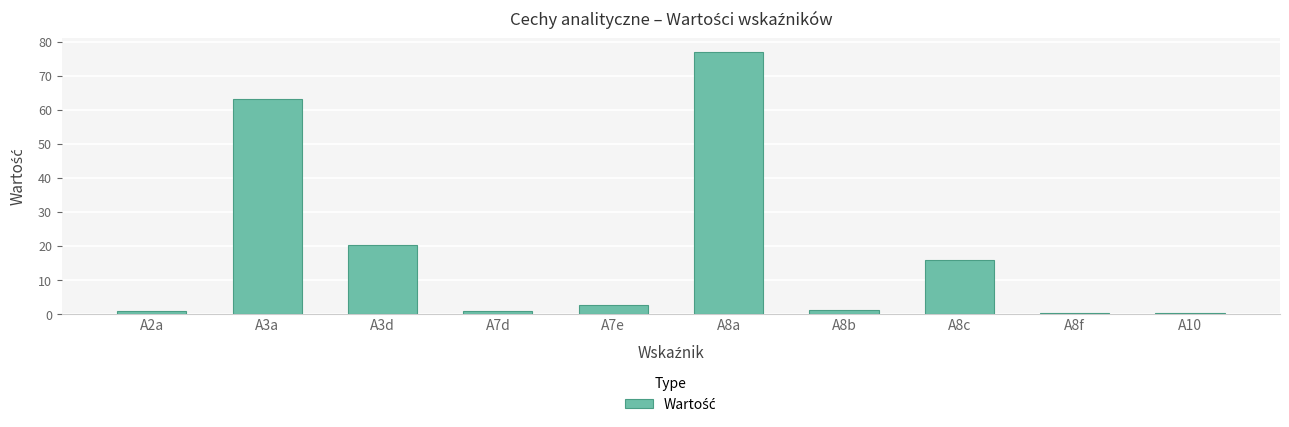

What is the difference between the second highest and second lowest values?

62.9